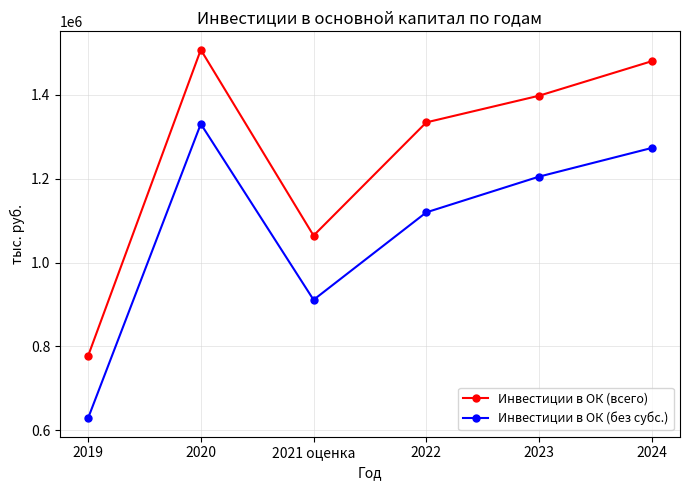

What is the approximate value of Инвестиции в ОК (всего) at 2019?

776983